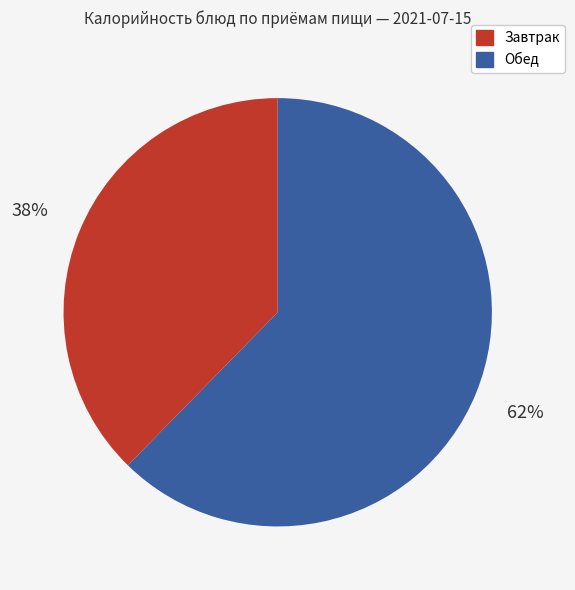

Is there a majority slice in this chart?

Yes